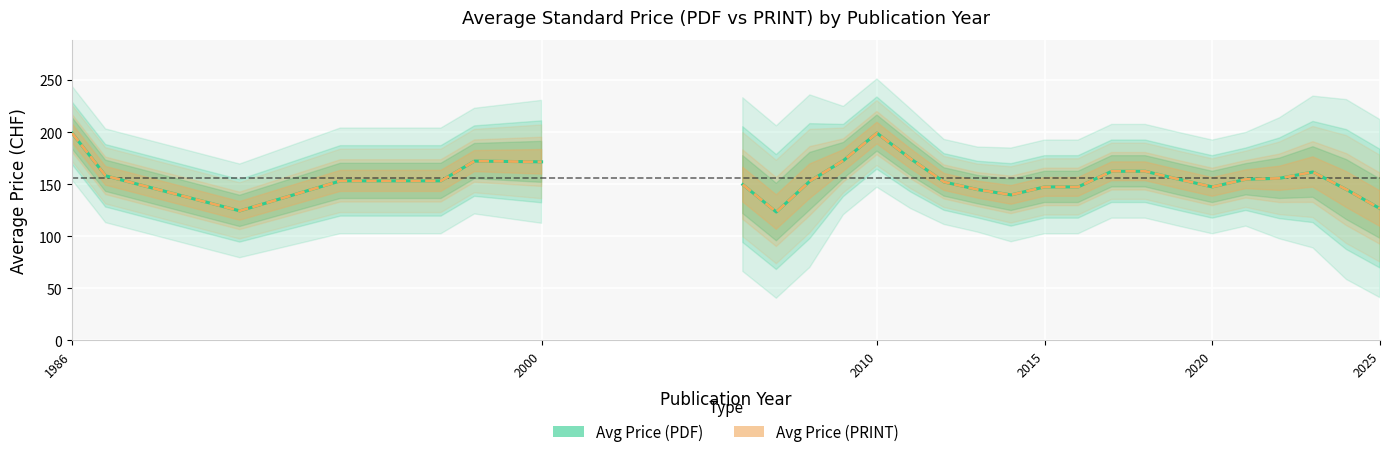

How many values in Avg Price (PRINT) are above zero?

27